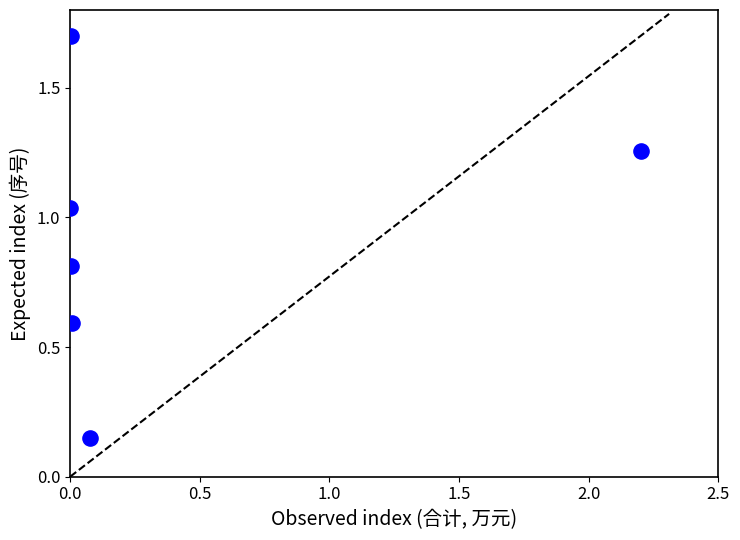

What is the average Y value?

0.9